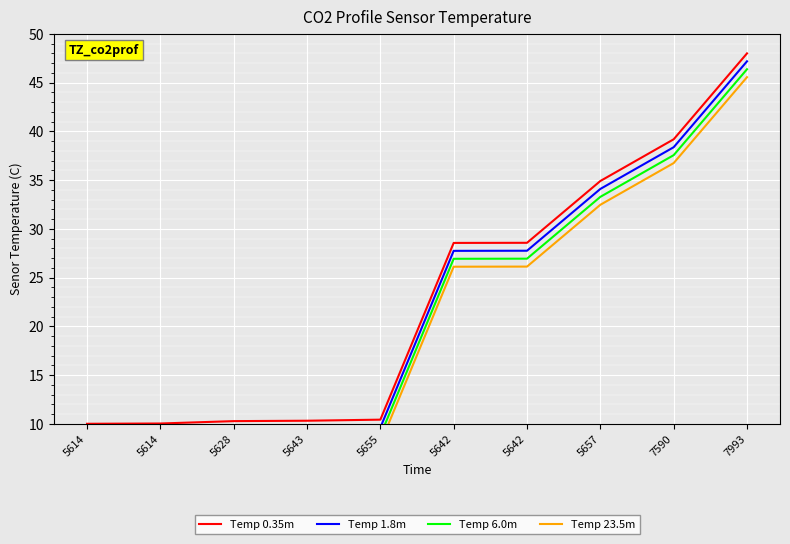

Where does the Temp 0.35m series first go above 28?

5642